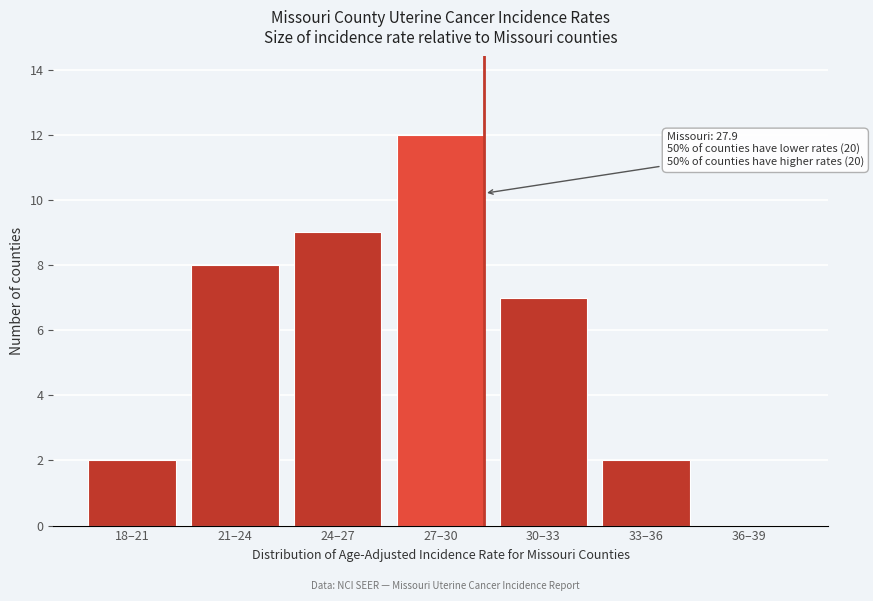

Reading left to right, list all the values displayed in this chart.

18–21=2	21–24=8	24–27=9	27–30=12	30–33=7	33–36=2	36–39=0